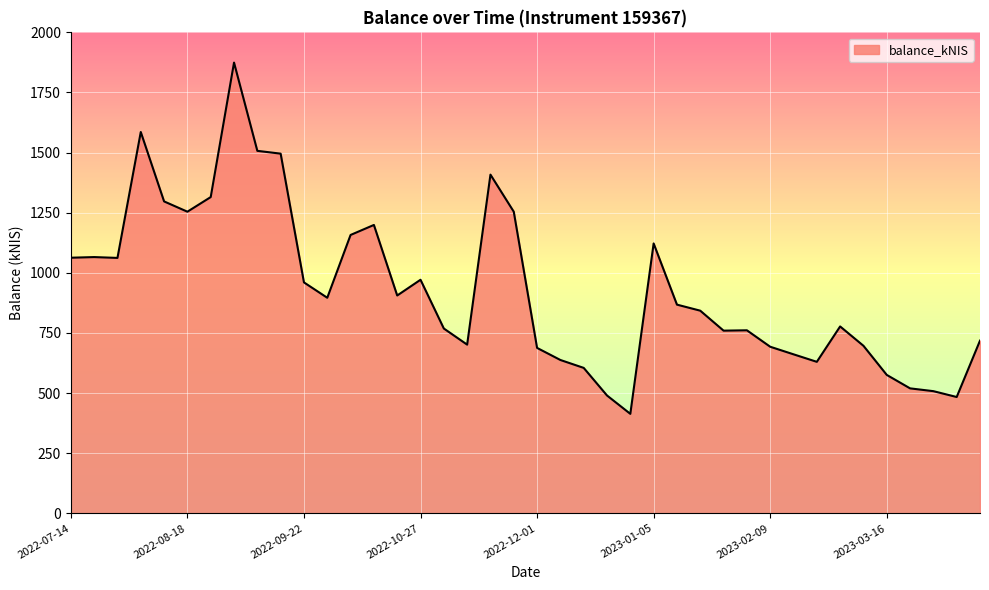

What is the minimum value shown in the chart?

413.6